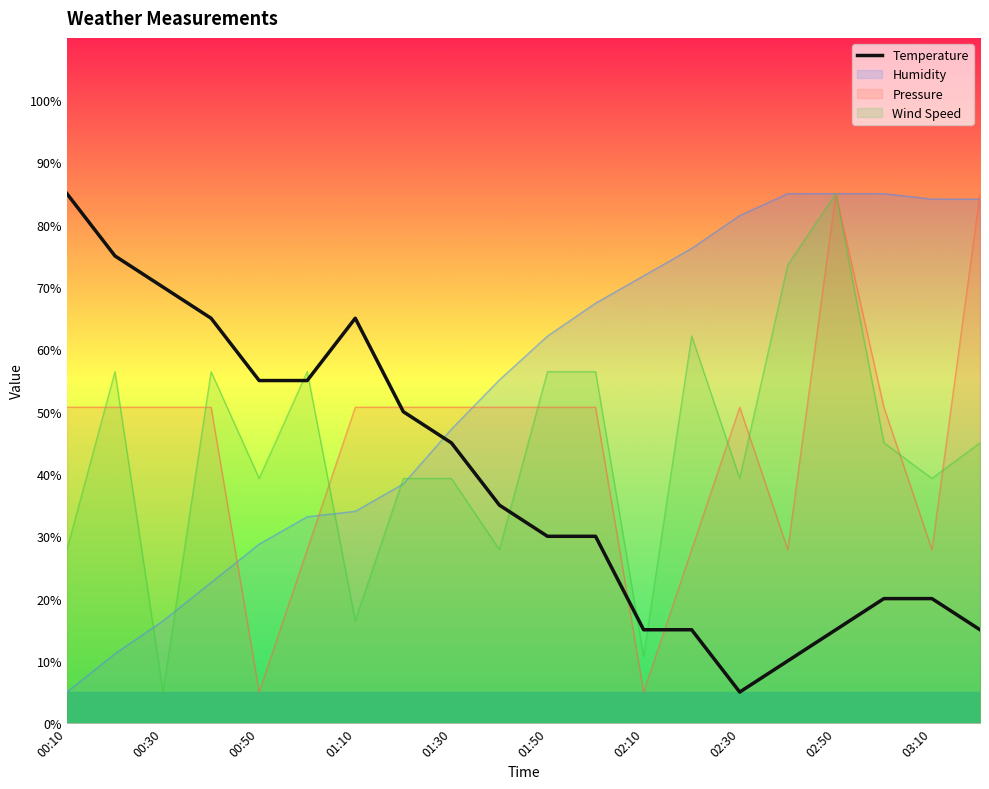

The value of Temperature at 01:50 is 30.0. True or false?

True